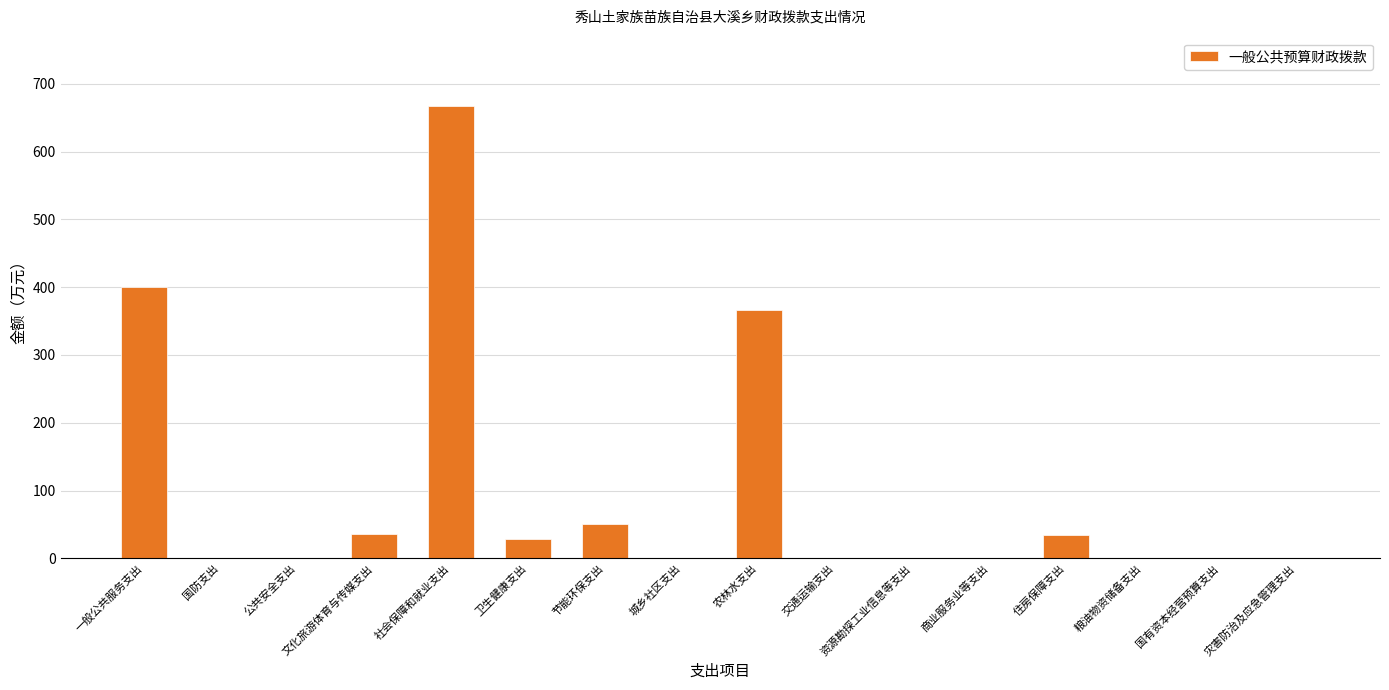

Approximately how many times larger is the value at 农林水支出 compared to 节能环保支出?

7.3